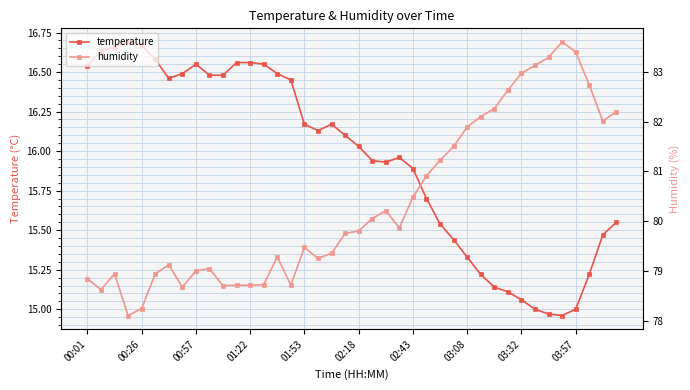

What is the difference between the maximum and minimum values in the humidity series?

5.5